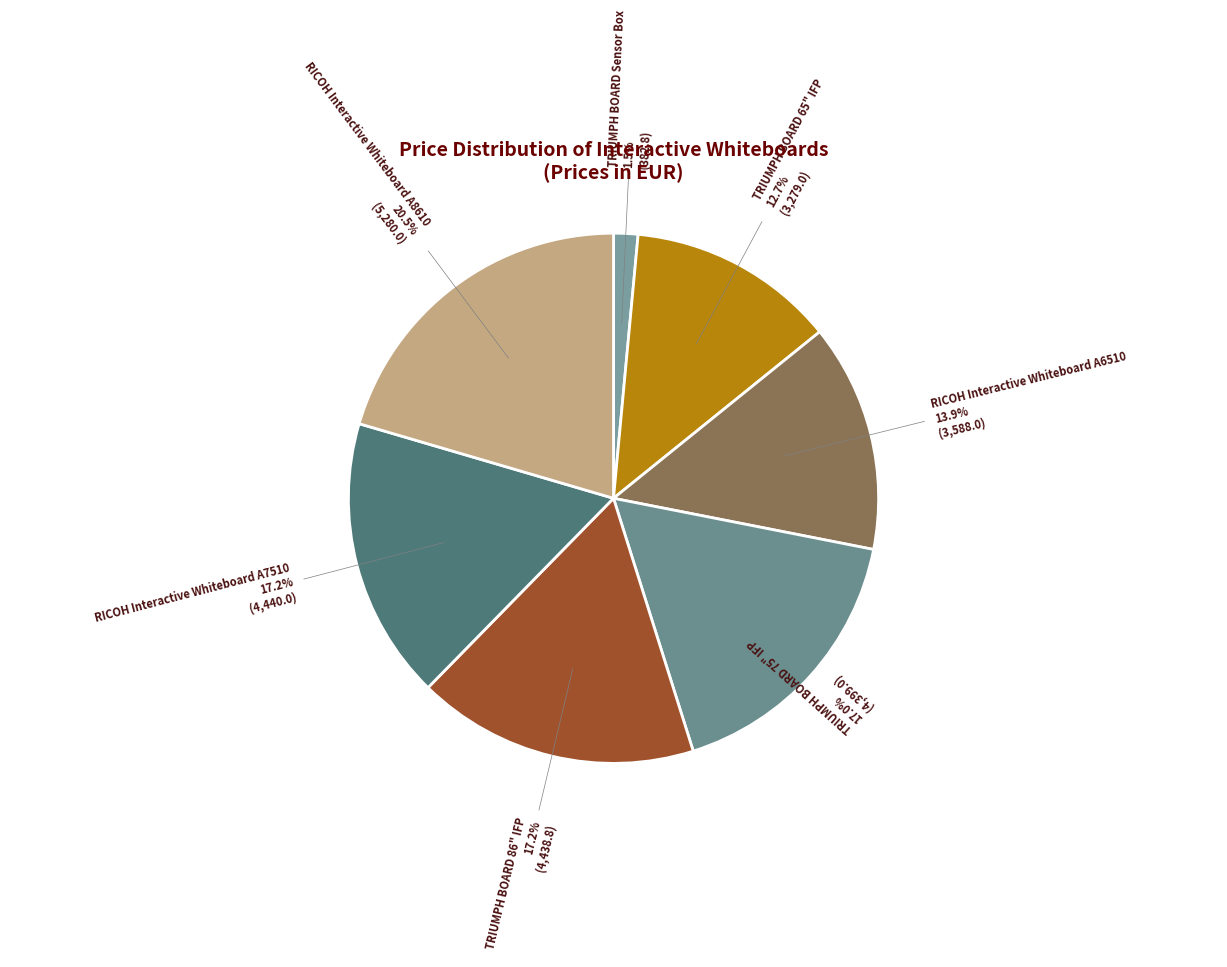

How many segments does this pie chart have?

7